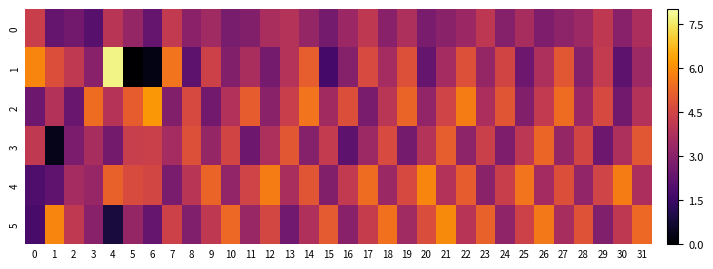

Reading left to right, list all the values displayed in this chart.

0: 0=4.3	1=2.3	2=2.5	3=2.1	4=3.9	5=3.2	6=2.3	7=4.1	8=3.0	9=3.5	10=2.7	11=2.8	12=3.7	13=3.9	14=3.2	15=2.6	16=3.3	17=4.1	18=3.0	19=3.7	20=2.7	21=3.0	22=3.3	23=4.0	24=2.9	25=3.6	26=2.8	27=3.1	28=3.4	29=4.1	30=3.0	31=3.7
1: 0=5.9	1=4.8	2=4.1	3=3.0	4=7.7	5=-0.0	6=0.3	7=5.5	8=2.1	9=4.4	10=2.9	11=3.7	12=2.6	13=3.9	14=5.1	15=1.7	16=2.9	17=4.6	18=3.6	19=4.8	20=2.3	21=3.6	22=4.8	23=3.2	24=4.5	25=2.5	26=3.7	27=5.0	28=2.9	29=4.2	30=2.1	31=3.4
2: 0=2.4	1=3.8	2=2.4	3=5.4	4=3.9	5=5.1	6=6.2	7=2.9	8=4.6	9=2.6	10=3.8	11=5.1	12=3.0	13=4.3	14=5.5	15=3.5	16=4.8	17=2.7	18=4.0	19=5.2	20=3.2	21=4.4	22=5.7	23=3.7	24=4.9	25=2.9	26=4.1	27=5.4	28=3.3	29=4.6	30=2.6	31=3.8
3: 0=4.1	1=0.4	2=2.7	3=3.6	4=2.6	5=4.3	6=4.3	7=3.6	8=4.8	9=3.2	10=4.5	11=2.5	12=3.7	13=5.0	14=2.9	15=4.2	16=2.1	17=3.4	18=4.6	19=2.6	20=3.9	21=5.1	22=3.1	23=4.3	24=2.8	25=4.0	26=5.3	27=3.2	28=4.5	29=2.5	30=3.7	31=5.0
4: 0=1.9	1=2.2	2=3.6	3=3.3	4=5.2	5=4.7	6=4.5	7=2.7	8=4.0	9=5.2	10=3.2	11=4.4	12=5.7	13=3.7	14=4.9	15=2.9	16=4.1	17=5.4	18=3.3	19=4.6	20=5.9	21=3.8	22=5.1	23=3.0	24=4.3	25=5.5	26=3.5	27=4.8	28=3.2	29=4.4	30=5.7	31=3.7
5: 0=1.7	1=5.9	2=4.1	3=3.0	4=0.9	5=3.2	6=2.3	7=4.4	8=2.8	9=4.1	10=5.3	11=3.3	12=4.5	13=2.5	14=3.8	15=5.0	16=3.0	17=4.2	18=5.5	19=3.4	20=4.7	21=6.0	22=3.9	23=5.2	24=3.1	25=4.4	26=5.6	27=3.6	28=4.9	29=2.8	30=4.1	31=5.3